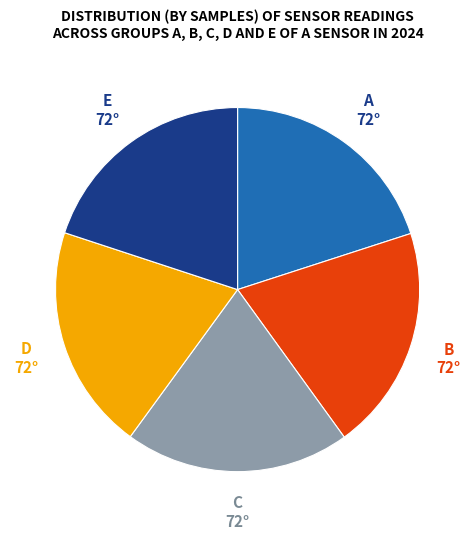

Count the number of slices in the pie.

5